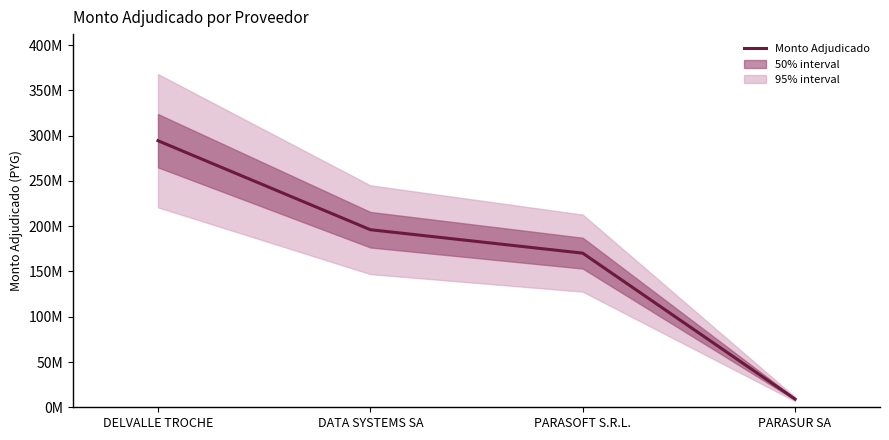

How many data points are above 196102385?

1